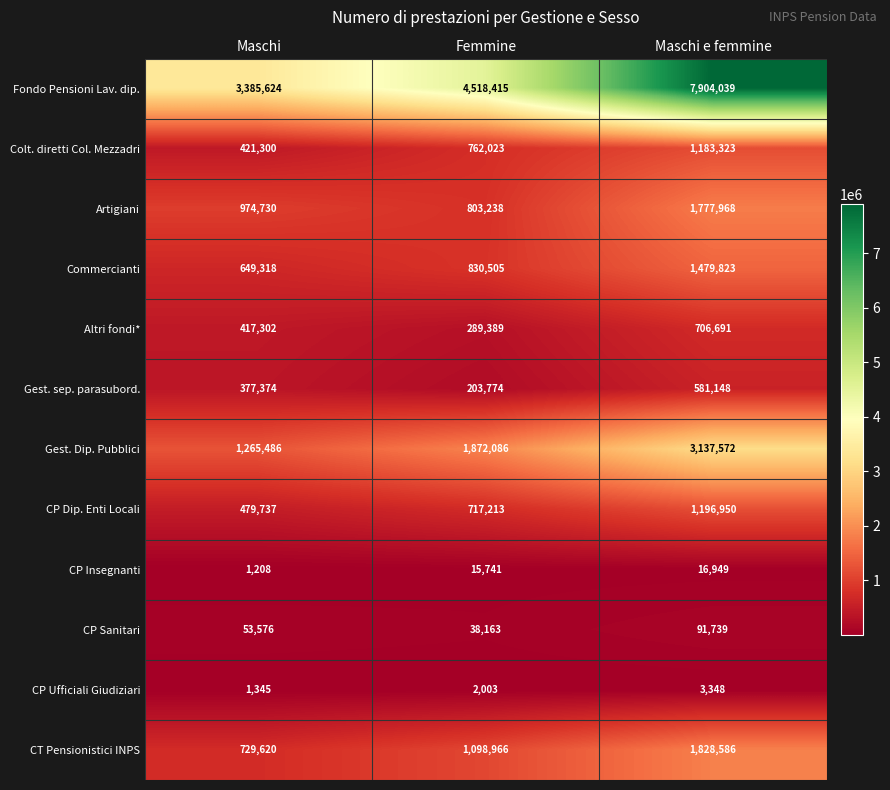

Which series has the largest total across all categories?

Fondo Pensioni Lav. dip.